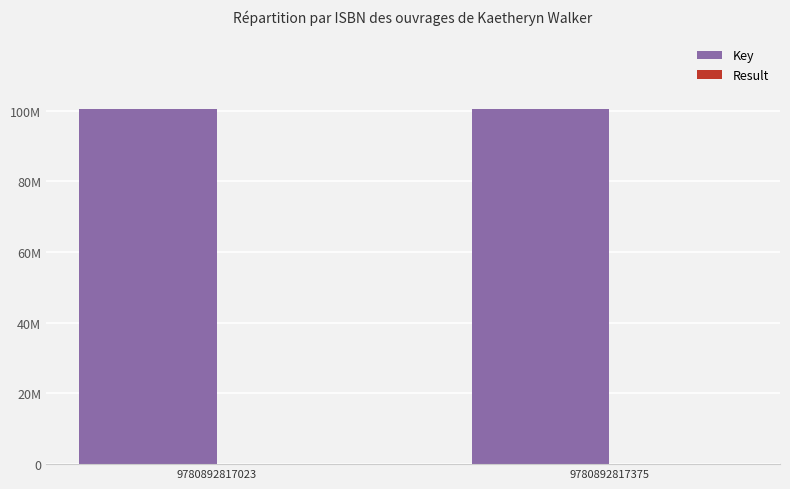

Does the chart contain stacked bars?

No